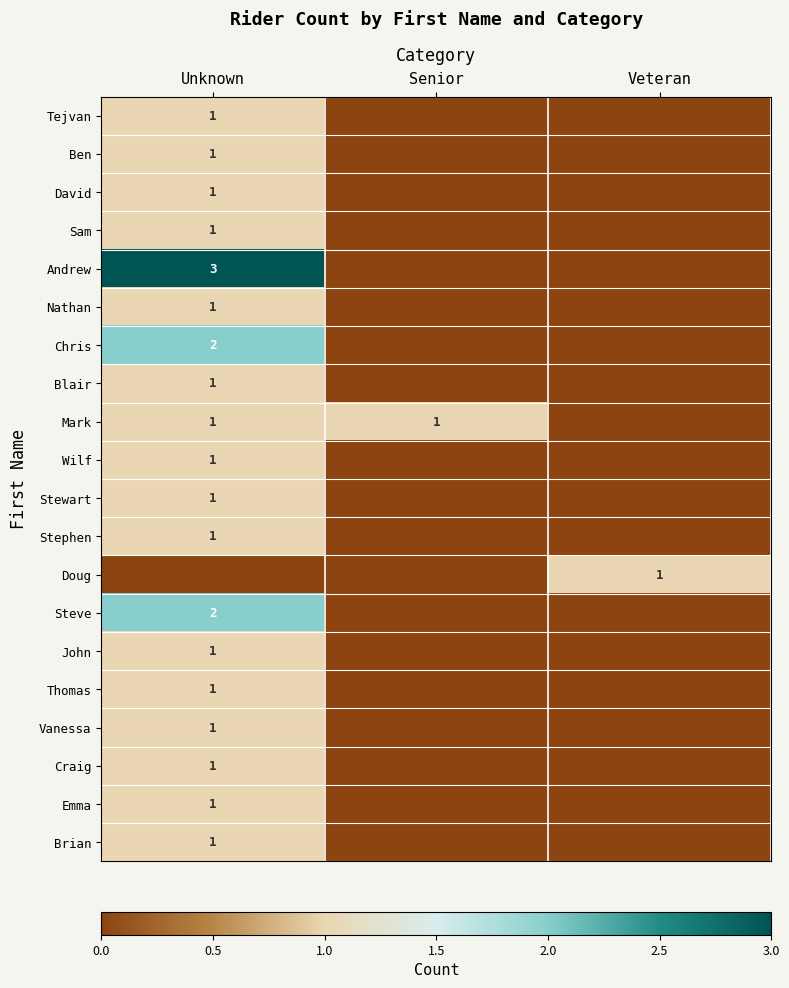

The value of Sam at Unknown is 1. True or false?

True